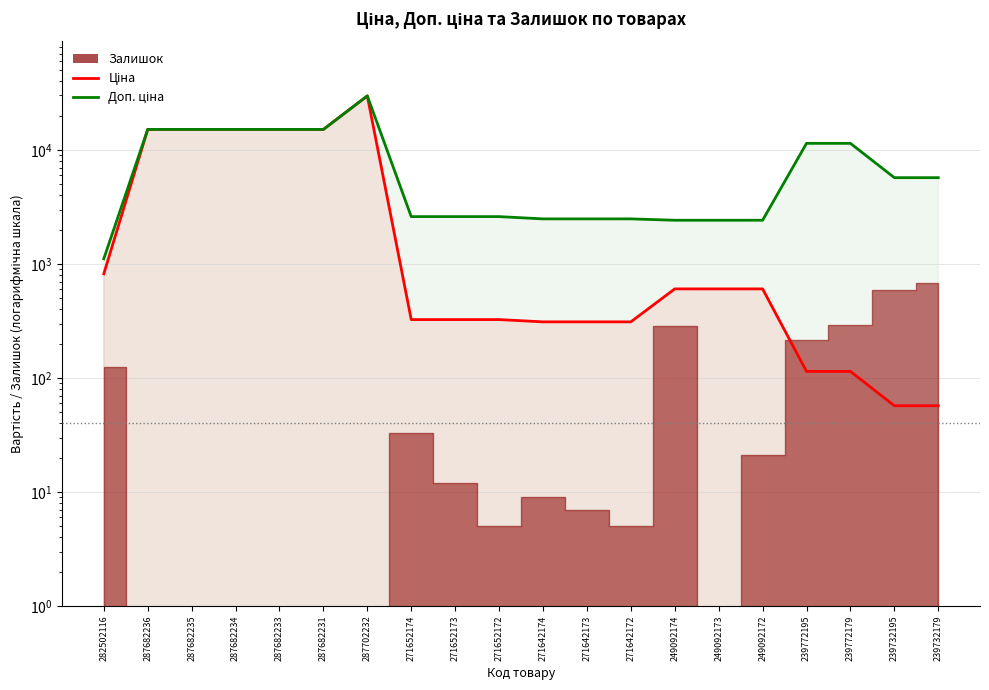

Does the chart have visible grid lines?

Yes